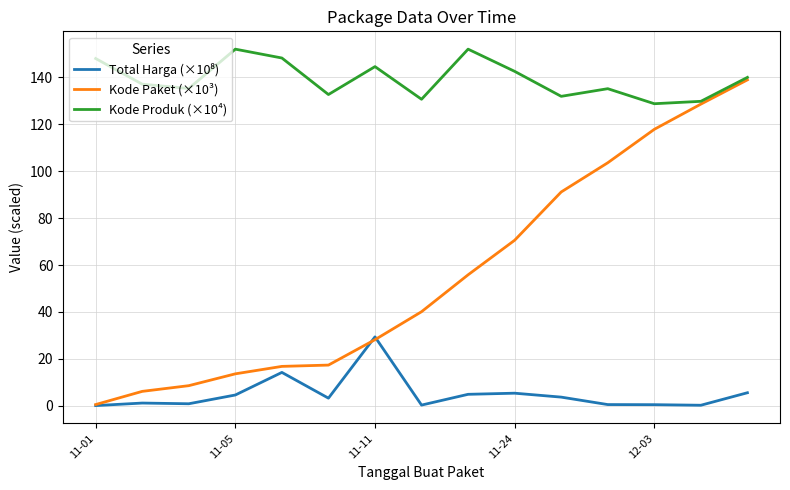

Which series has the largest total across all categories?

Kode Produk (×10⁴)